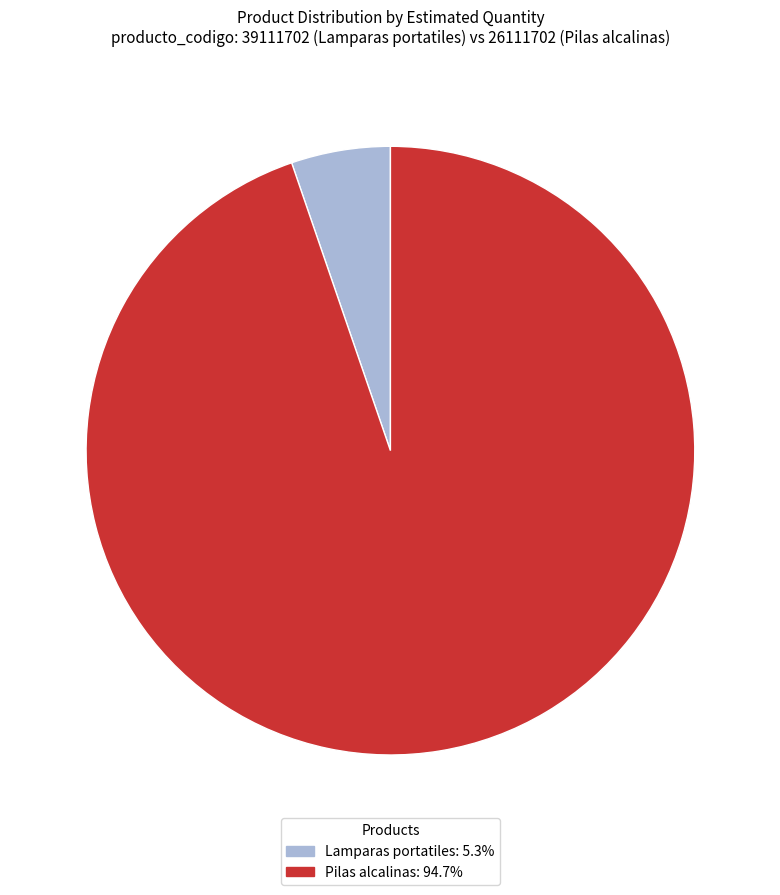

How many slices are in this pie chart?

2